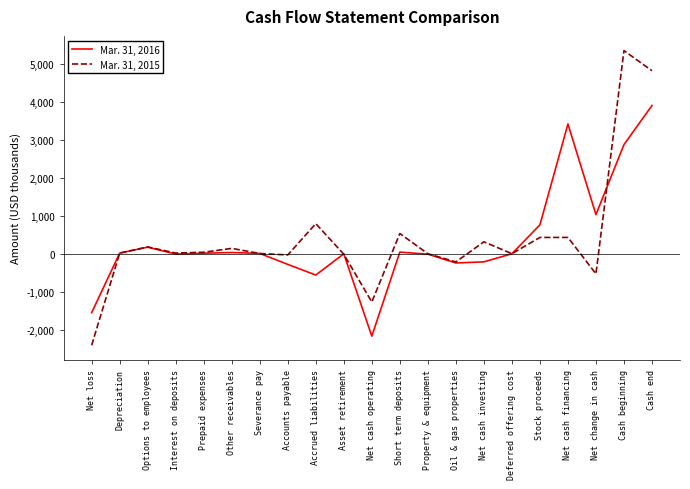

In Mar. 31, 2015, how many points are lower than both neighbors (excluding endpoints)?

6